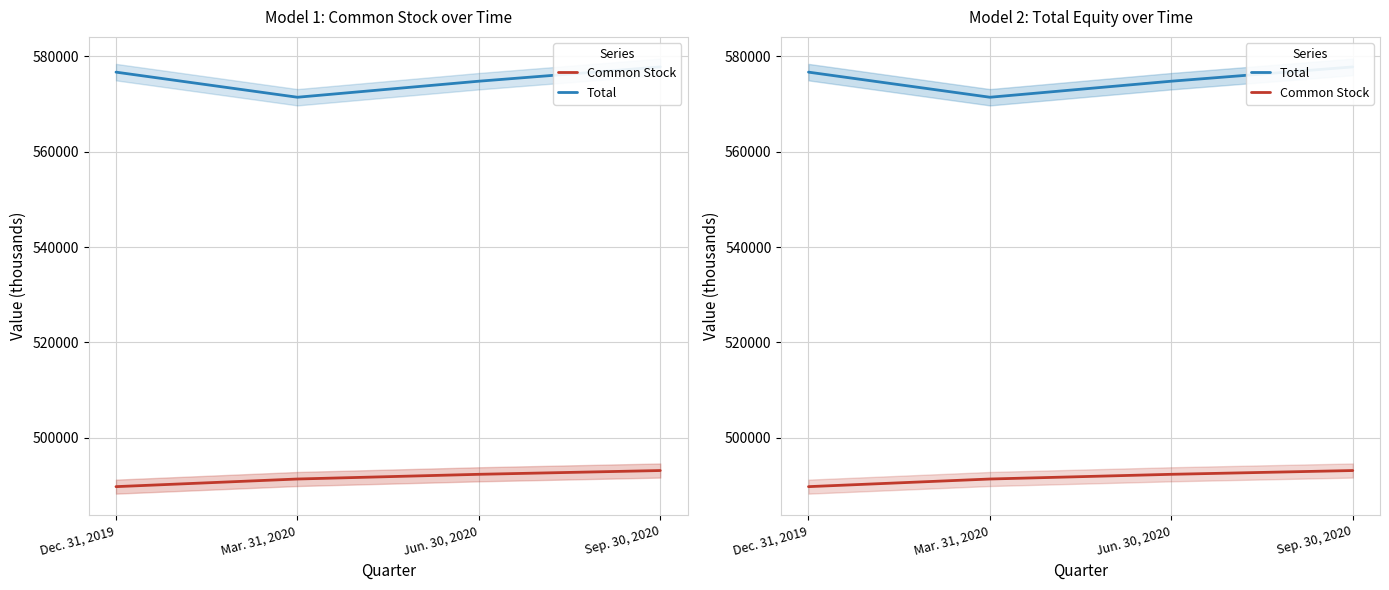

True or false: Common Stock and Total cross at least once.

False